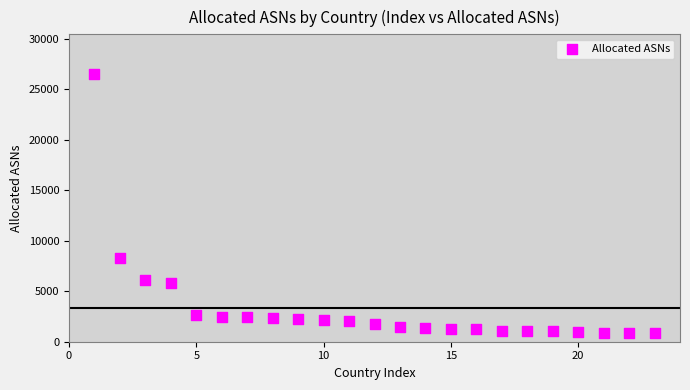

What is the range of Y values (max minus min)?

25605